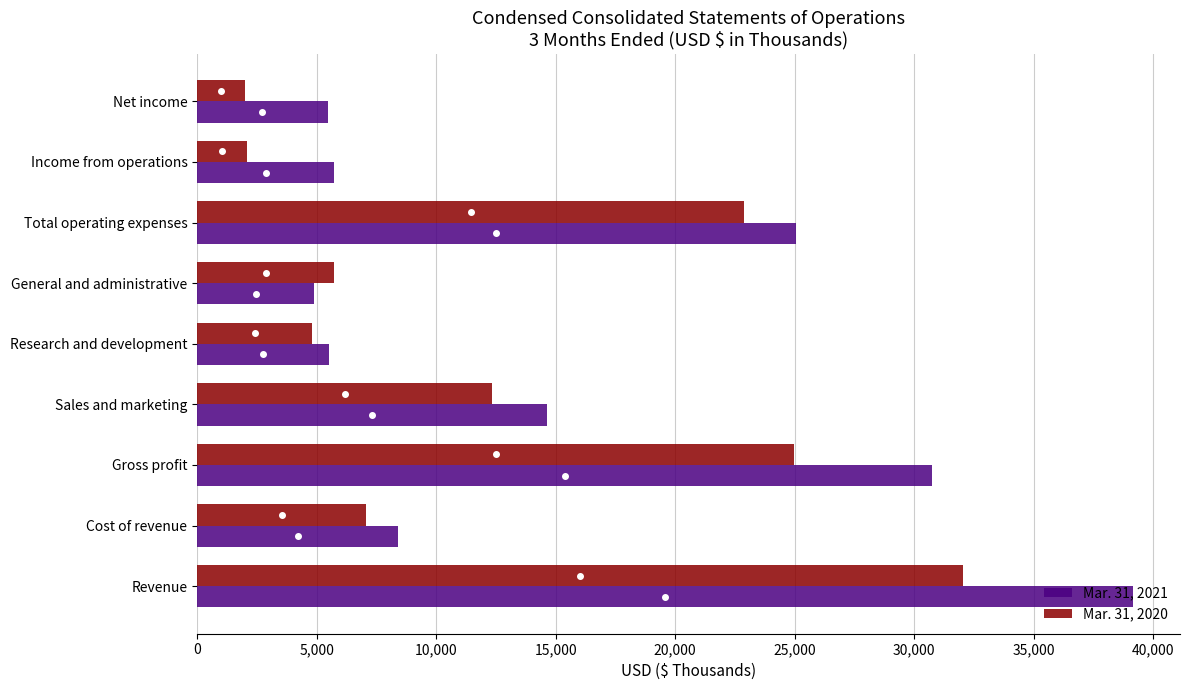

How many data points in Mar. 31, 2020 are less than 7063?

4